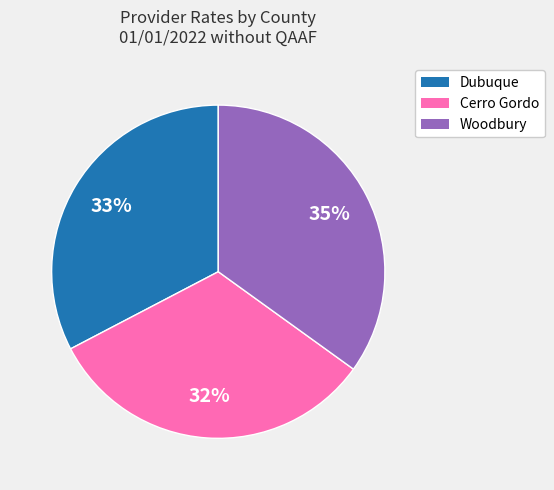

True or false: Dubuque accounts for 43% of the total.

False